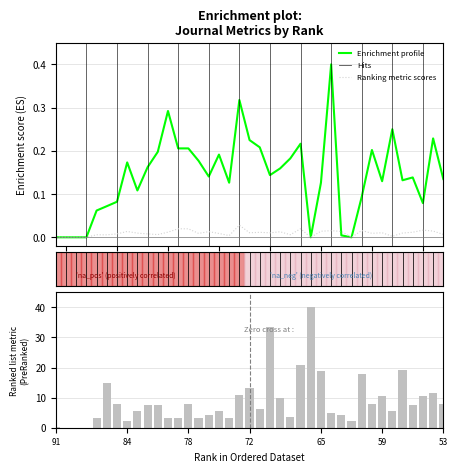

Where is Total Docs. (3years) nearest to the value 20?

57